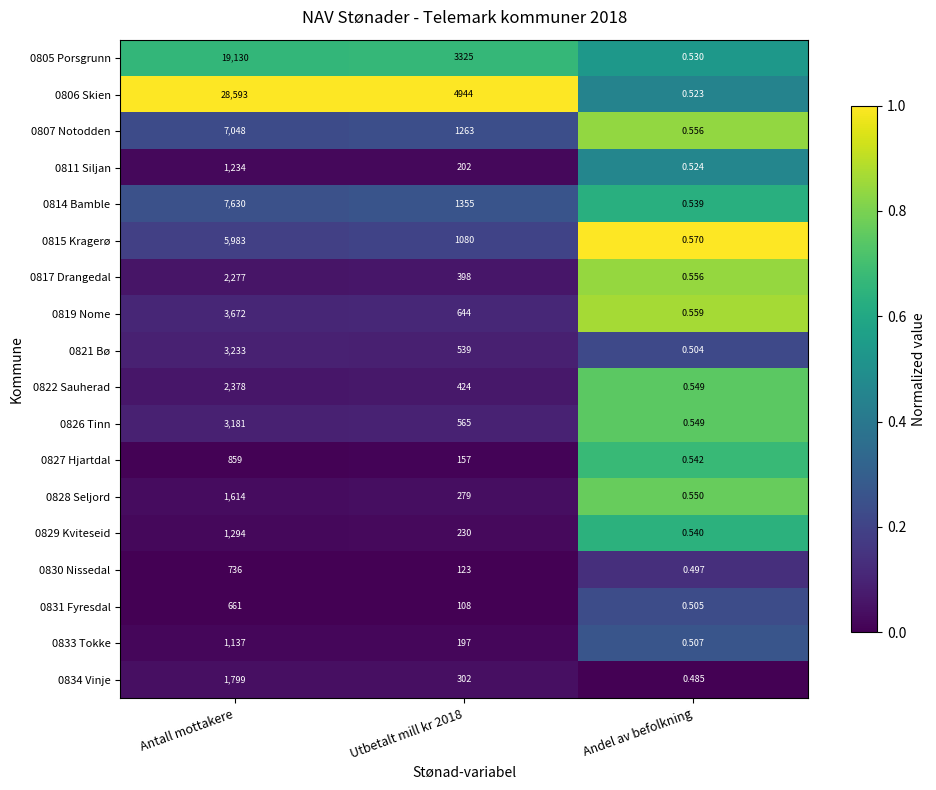

Which category has the lowest value in the 0805 Porsgrunn series?

Andel av befolkning